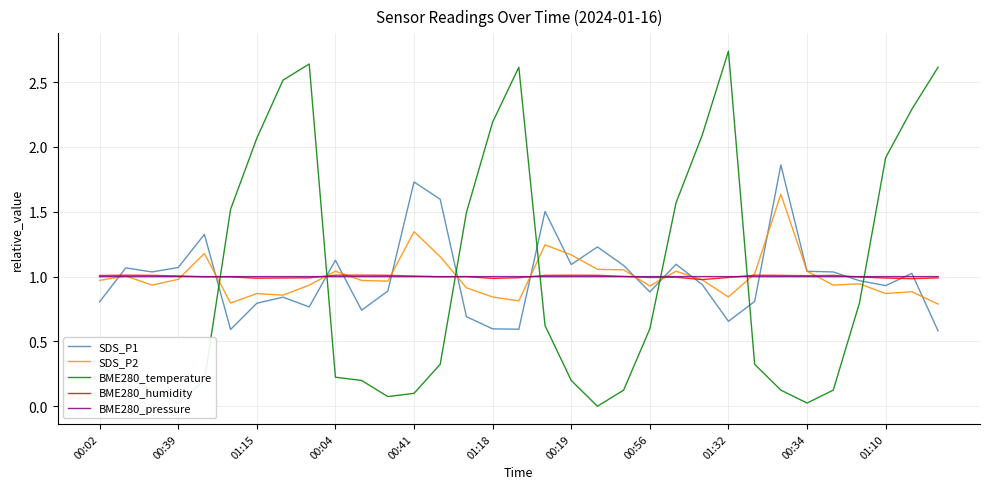

Which series has the largest range (max minus min)?

BME280_temperature